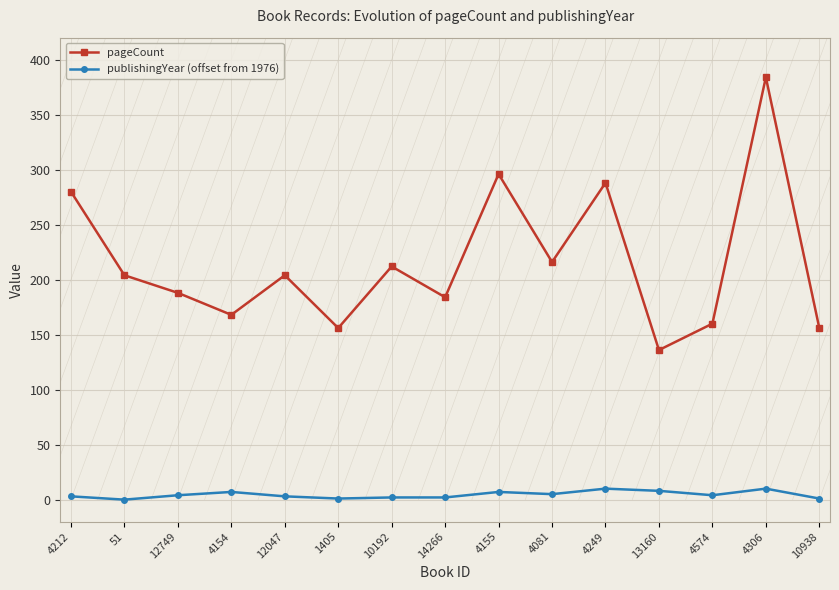

At which label does pageCount first exceed 204?

4212